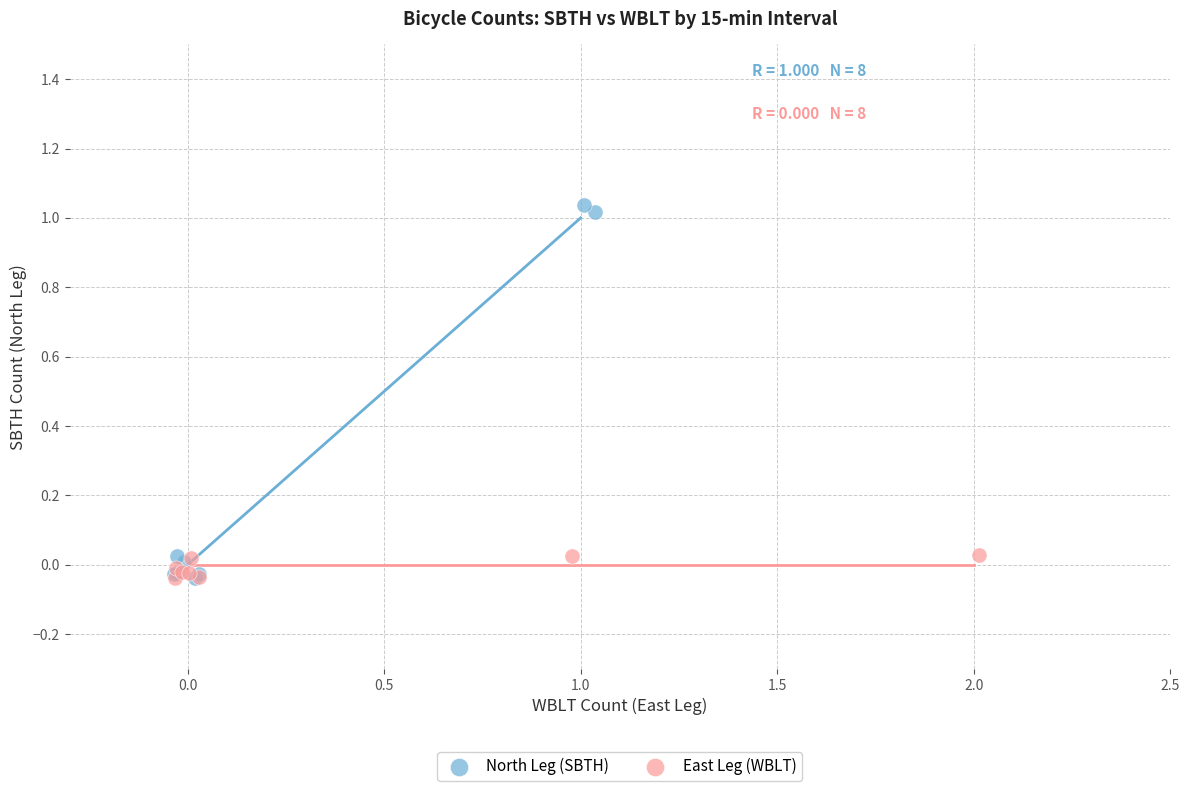

Which series has the widest spread of Y values?

North Leg (SBTH)